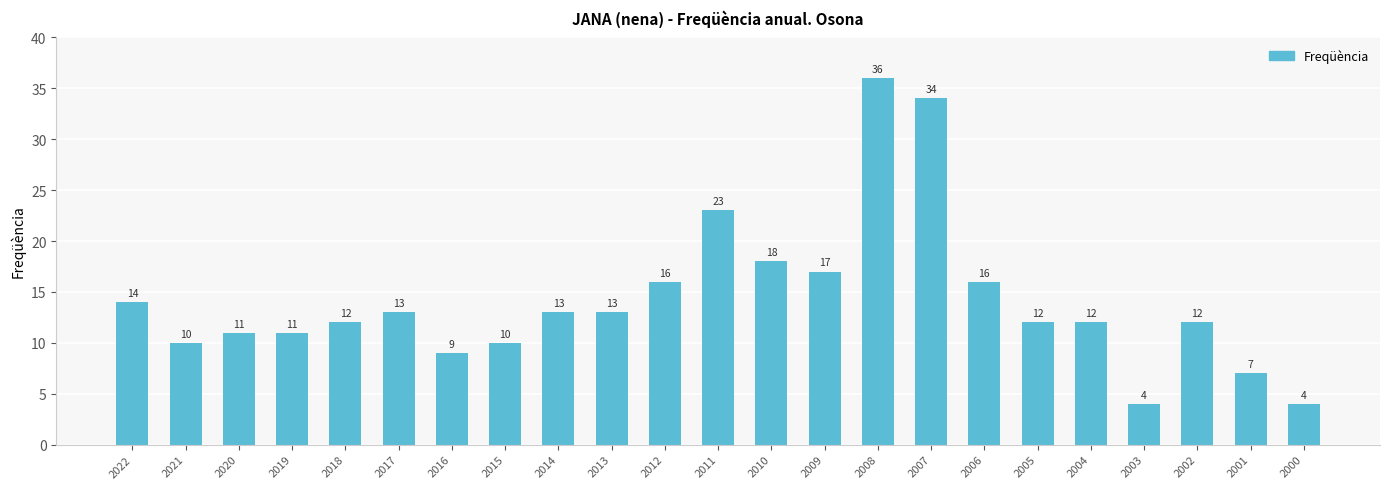

What is the difference between the second highest and minimum values?

30